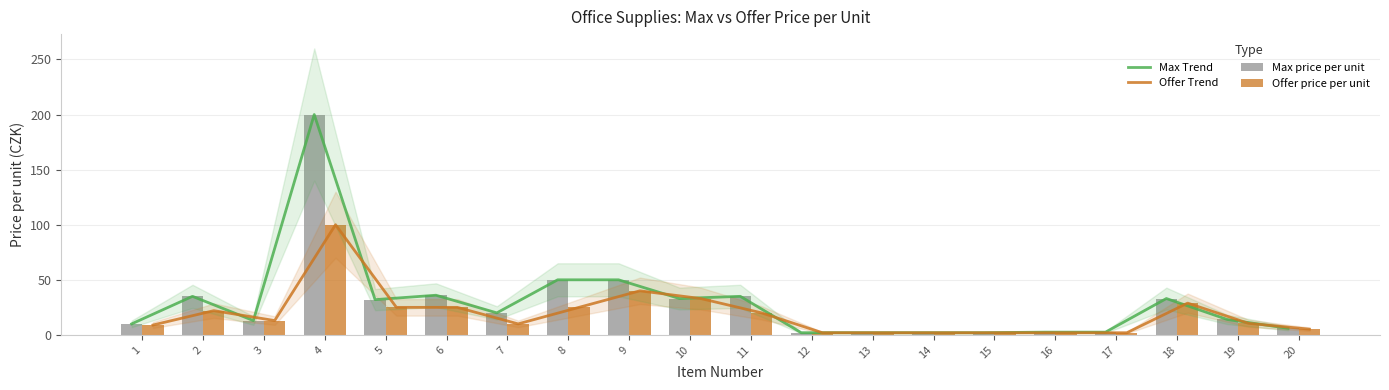

Count the number of categories in the chart.

20